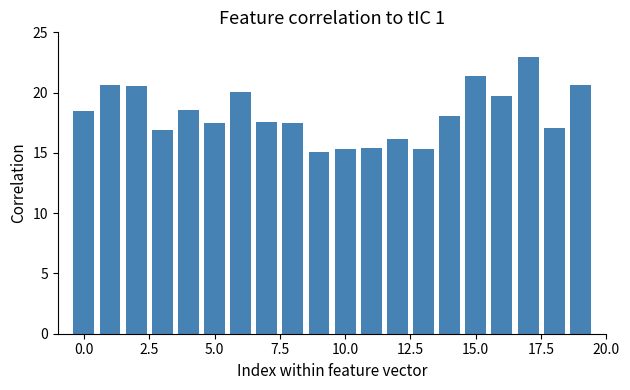

How many distinct data groups are displayed?

1